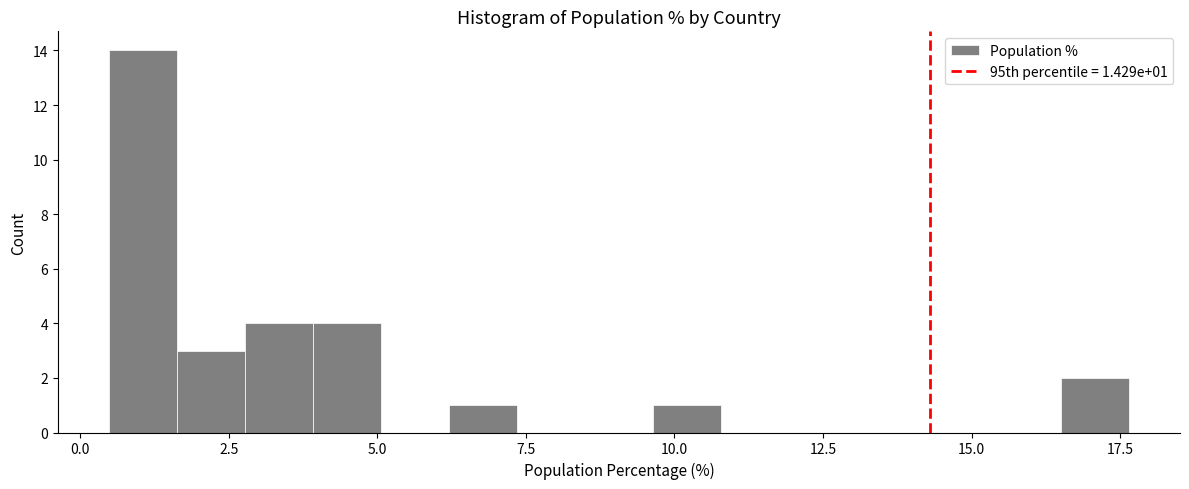

Around what value on the x-axis is the tallest bar? Give the approximate position of its centre, as read against the axis.

1.0